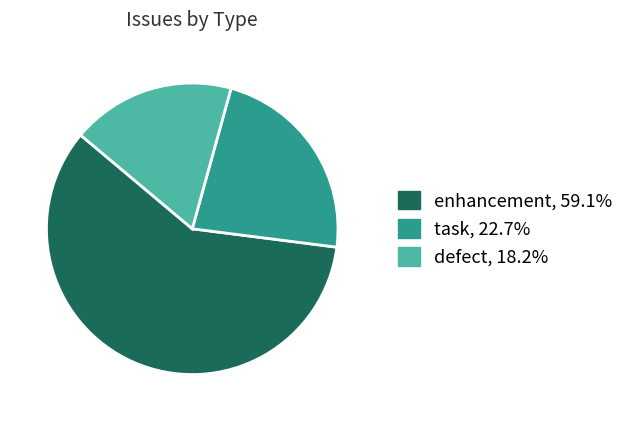

Which has a higher value, enhancement or defect?

enhancement